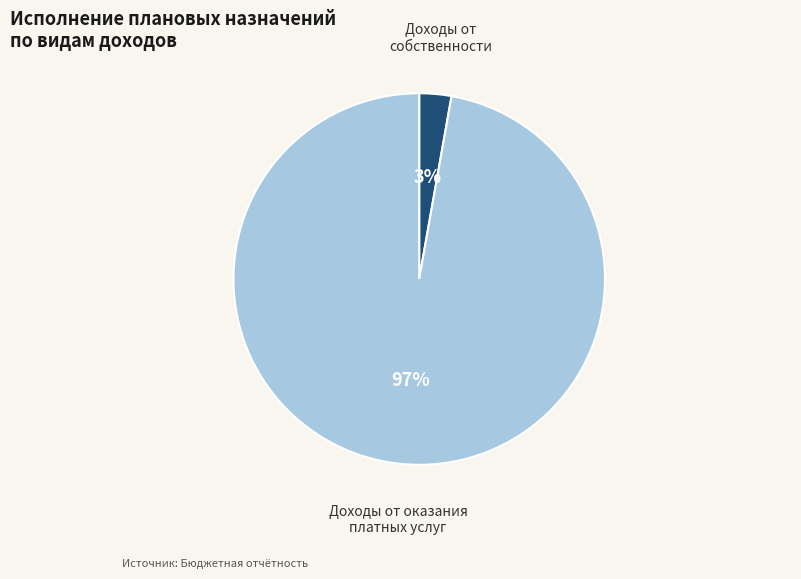

Is there any slice that represents more than half of the pie?

Yes